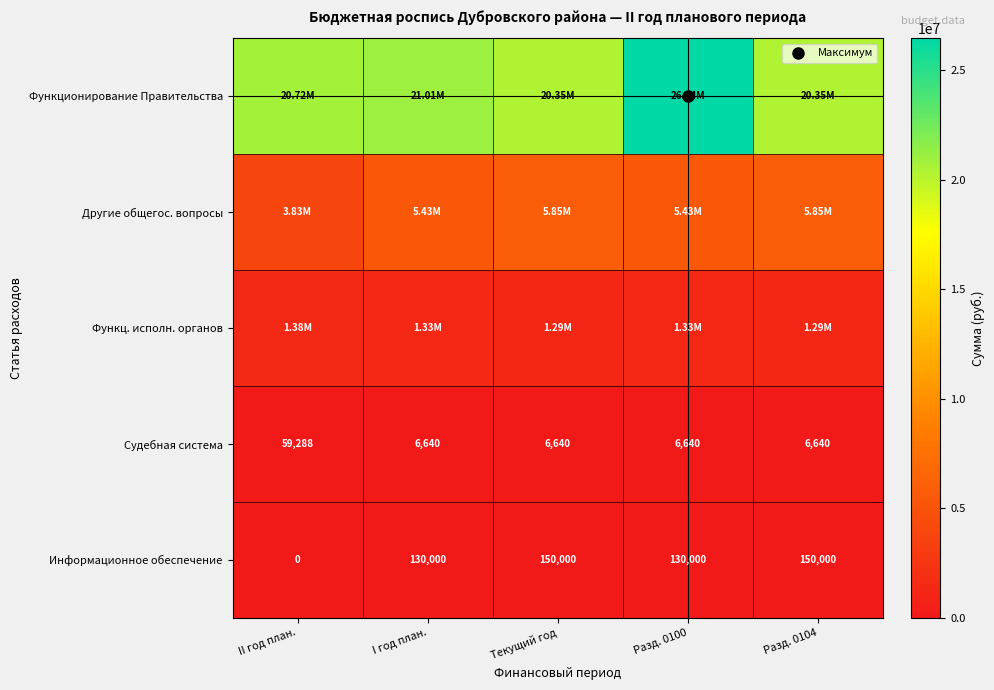

The value of Информационное обеспечение at II год план. is 0. True or false?

True